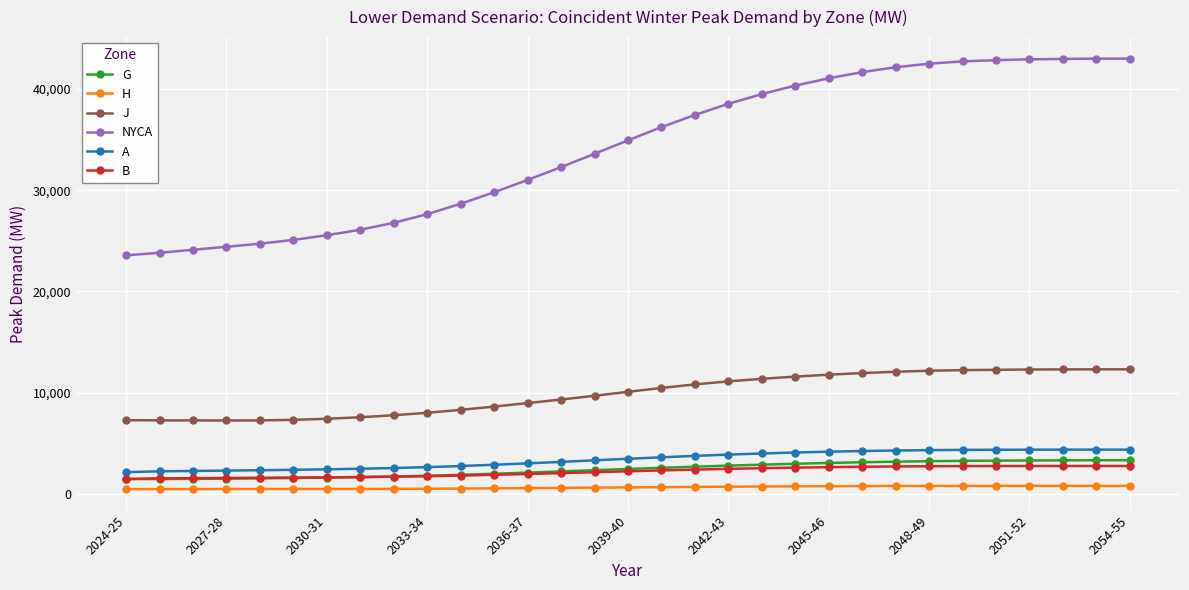

Rank the series by their maximum value, from highest to lowest.

NYCA, J, A, G, B, H